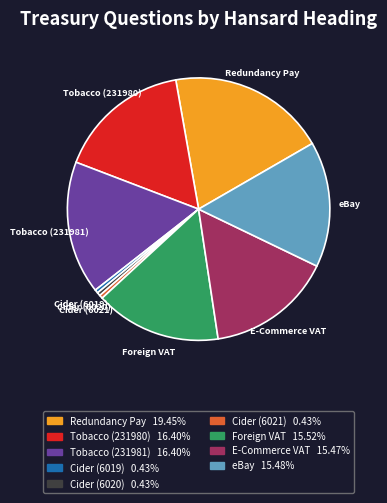

Does any single category account for the majority?

No